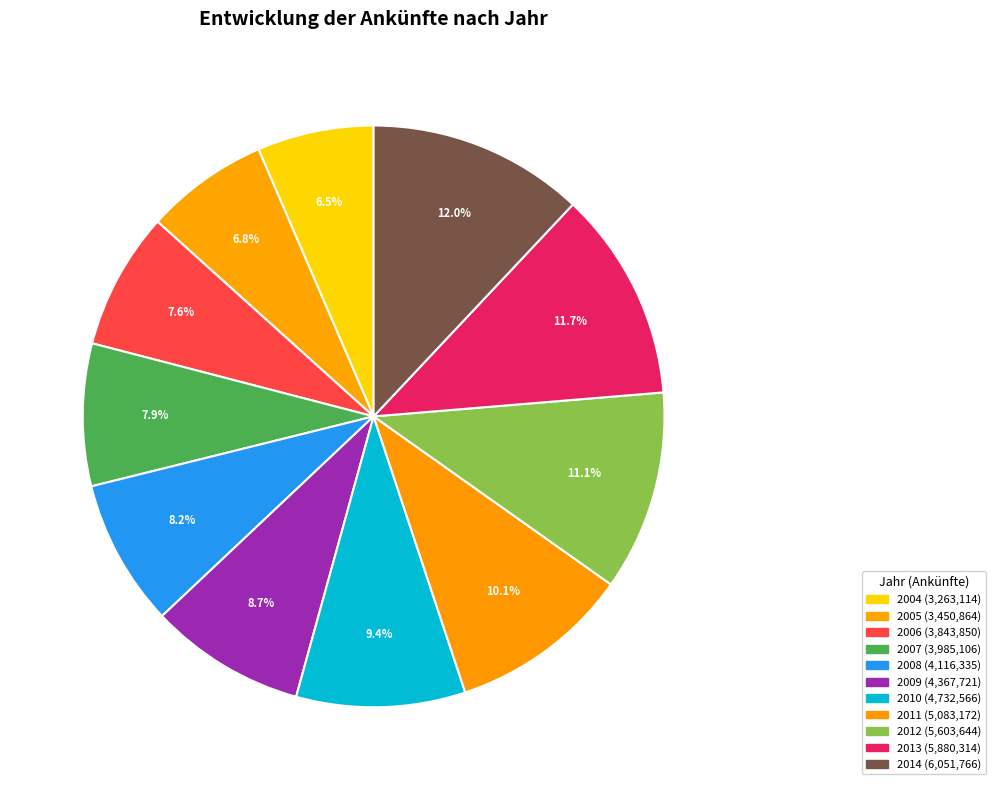

How many slices are in this pie chart?

11